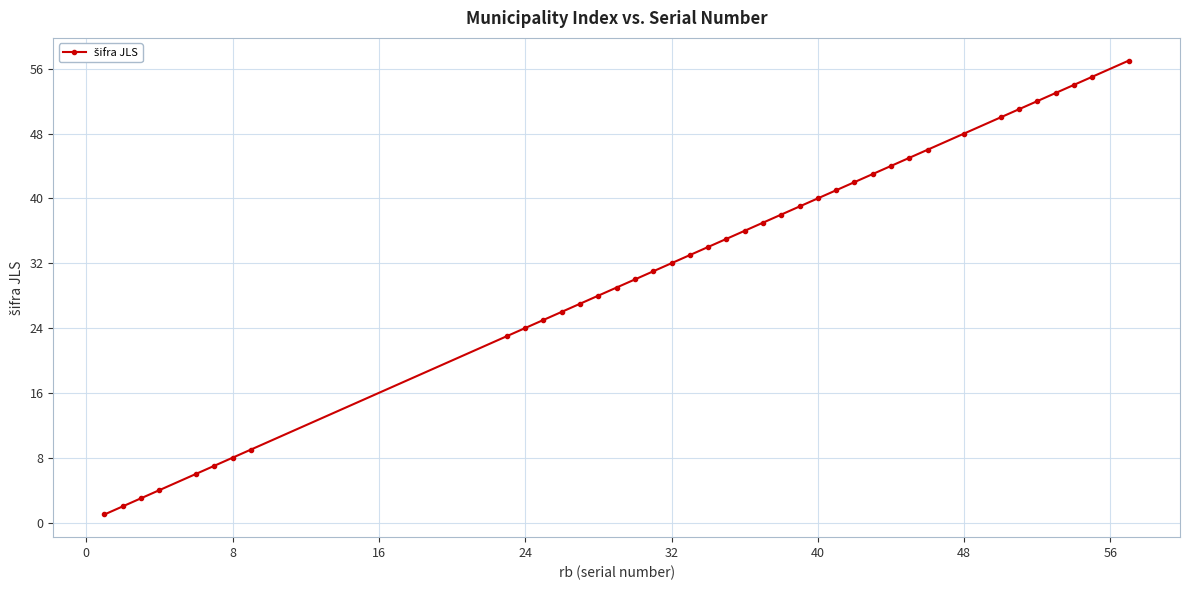

What is the smallest value displayed?

1